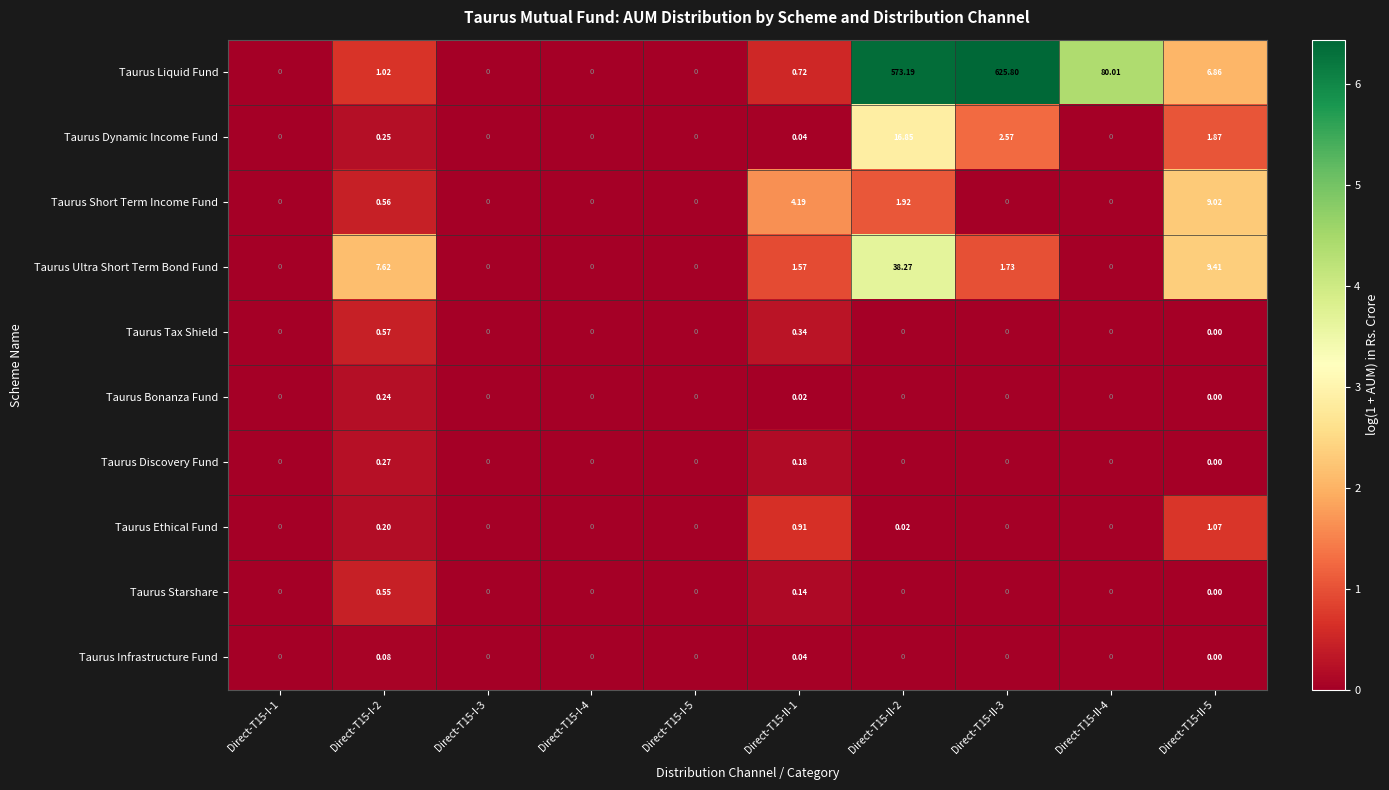

Which series has the largest range (max minus min)?

Taurus Liquid Fund